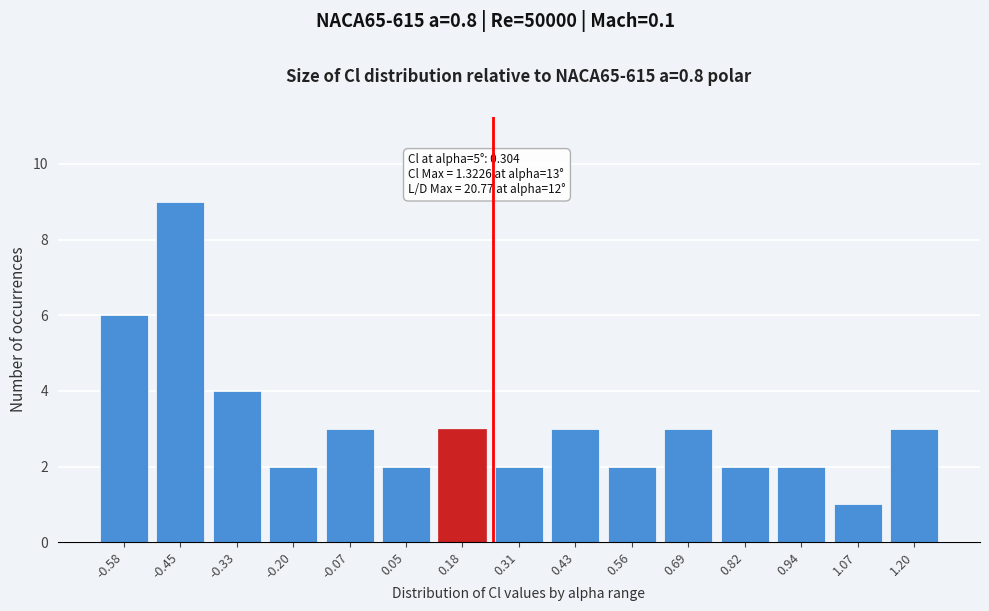

Reading left to right, extract all data points from this chart.

-0.58=6	-0.45=9	-0.33=4	-0.20=2	-0.07=3	0.05=2	0.18=3	0.31=2	0.43=3	0.56=2	0.69=3	0.82=2	0.94=2	1.07=1	1.20=3